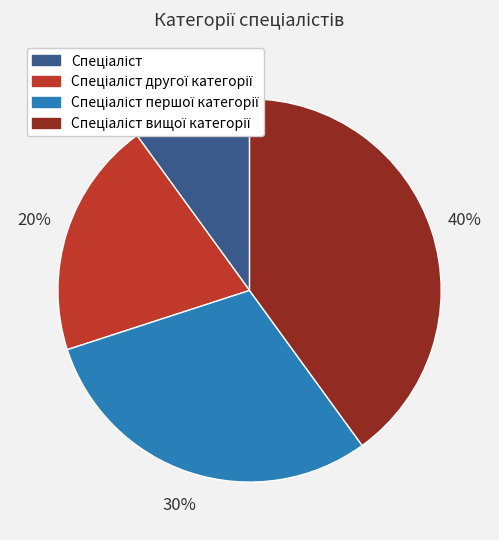

To the nearest percent, what is the average slice percentage?

25%